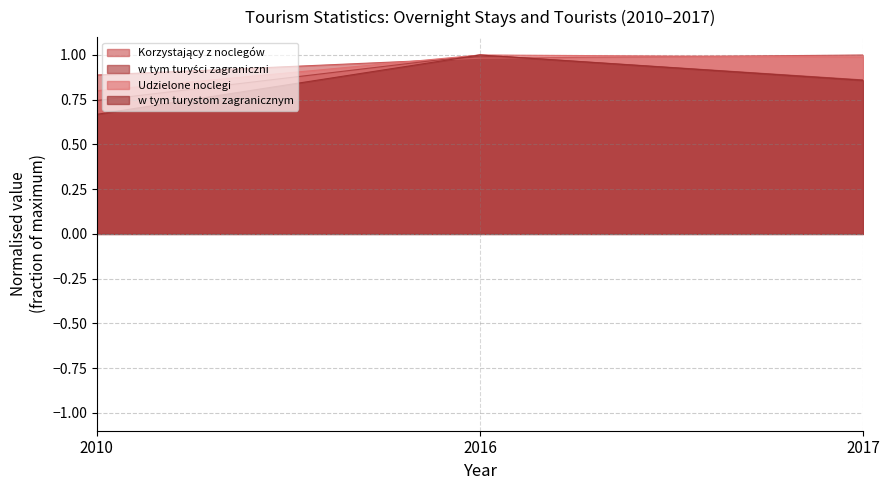

What are all the series names shown in the legend?

Korzystający z noclegów, w tym turyści zagraniczni, Udzielone noclegi, w tym turystom zagranicznym